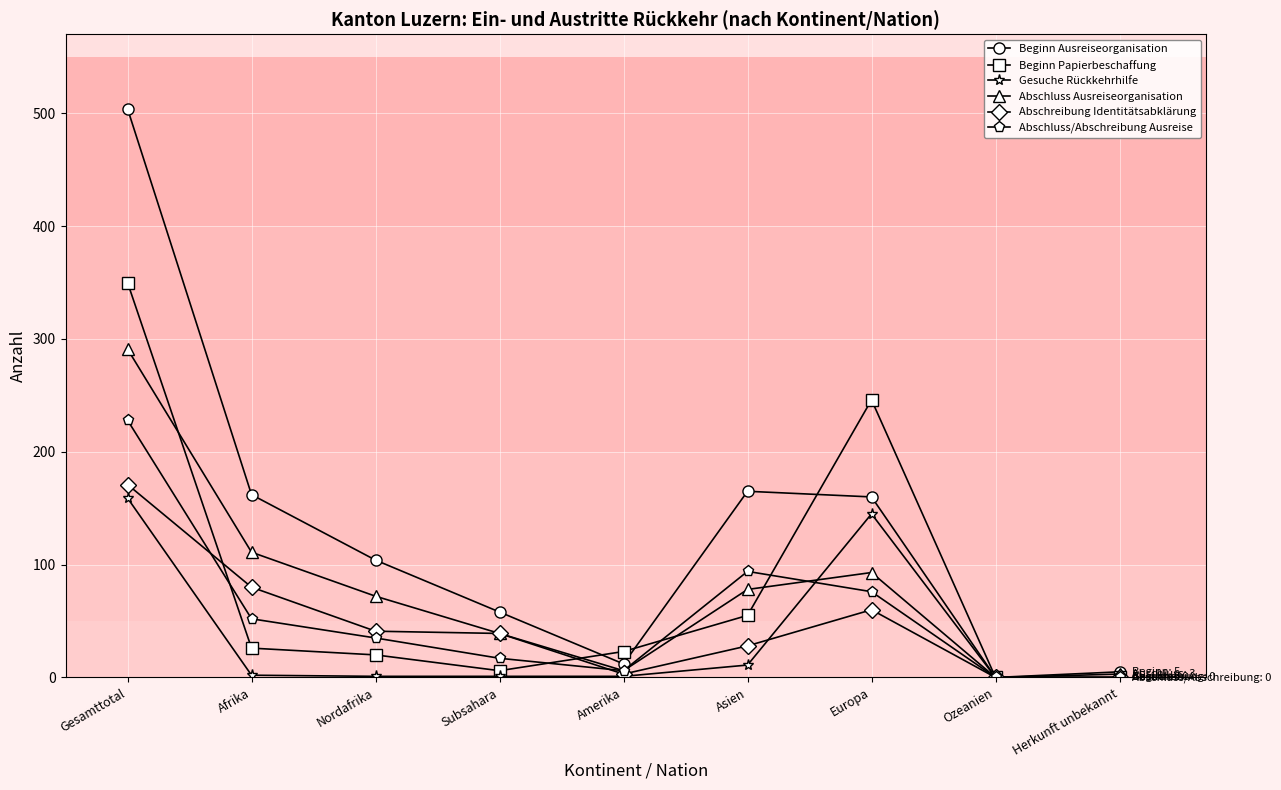

How many categories are shown in the chart?

9